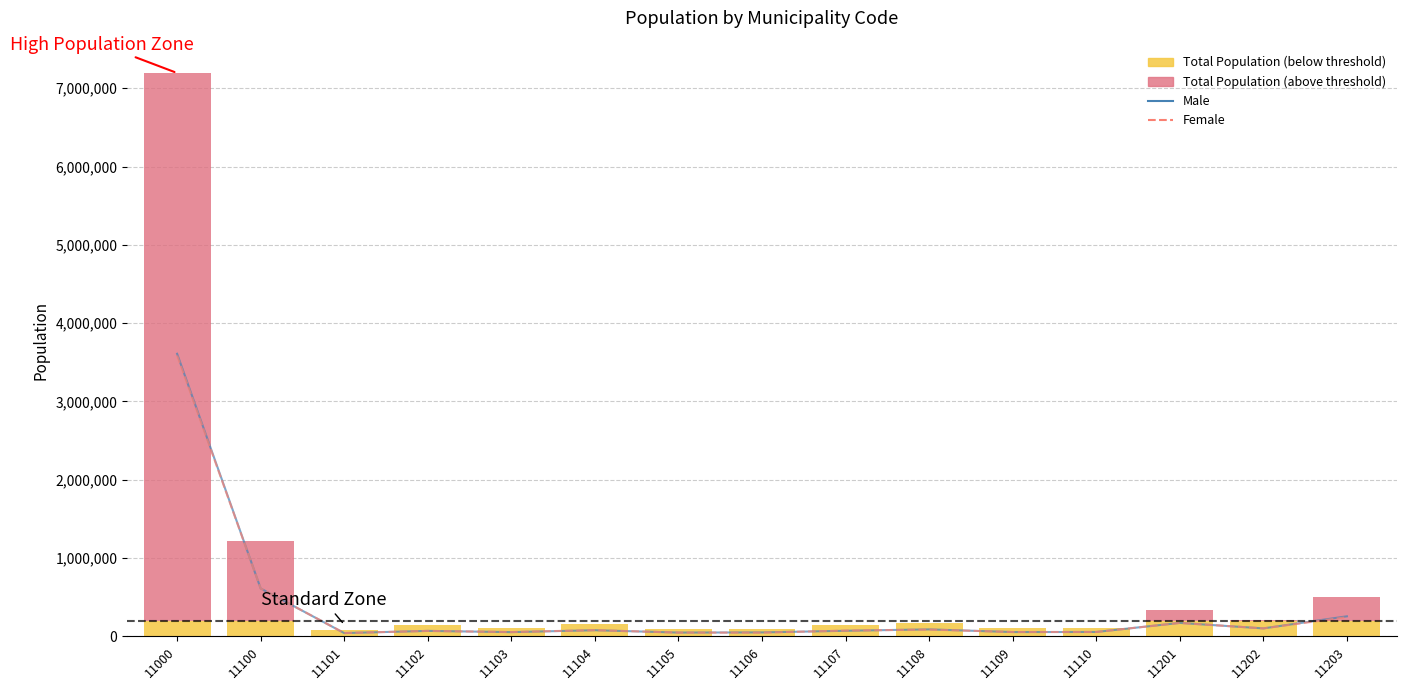

At how many categories does at least one series exceed 3211485?

1